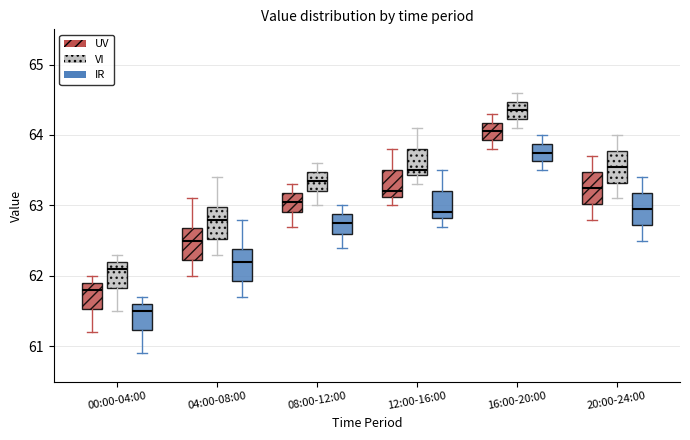

Reading left to right, read every box against the y-axis: the position of its median line, the range the box covers, and the ends of its whiskers. The values are not printed on the chart, so give them approximately, as read against the axis.

00:00-04:00 (UV): median 61.8, box 61.5 to 61.9, whiskers 61.2 to 62.0
00:00-04:00 (VI): median 62.1, box 61.8 to 62.2, whiskers 61.5 to 62.3
00:00-04:00 (IR): median 61.5, box 61.2 to 61.6, whiskers 60.9 to 61.7
04:00-08:00 (UV): median 62.5, box 62.2 to 62.7, whiskers 62.0 to 63.1
04:00-08:00 (VI): median 62.8, box 62.5 to 63.0, whiskers 62.3 to 63.4
04:00-08:00 (IR): median 62.2, box 61.9 to 62.4, whiskers 61.7 to 62.8
08:00-12:00 (UV): median 63.1, box 62.9 to 63.2, whiskers 62.7 to 63.3
08:00-12:00 (VI): median 63.4, box 63.2 to 63.5, whiskers 63.0 to 63.6
08:00-12:00 (IR): median 62.8, box 62.6 to 62.9, whiskers 62.4 to 63.0
12:00-16:00 (UV): median 63.2, box 63.1 to 63.5, whiskers 63.0 to 63.8
12:00-16:00 (VI): median 63.5, box 63.4 to 63.8, whiskers 63.3 to 64.1
12:00-16:00 (IR): median 62.9, box 62.8 to 63.2, whiskers 62.7 to 63.5
16:00-20:00 (UV): median 64.1, box 63.9 to 64.2, whiskers 63.8 to 64.3
16:00-20:00 (VI): median 64.4, box 64.2 to 64.5, whiskers 64.1 to 64.6
16:00-20:00 (IR): median 63.8, box 63.6 to 63.9, whiskers 63.5 to 64.0
20:00-24:00 (UV): median 63.3, box 63.0 to 63.5, whiskers 62.8 to 63.7
20:00-24:00 (VI): median 63.6, box 63.3 to 63.8, whiskers 63.1 to 64.0
20:00-24:00 (IR): median 63.0, box 62.7 to 63.2, whiskers 62.5 to 63.4